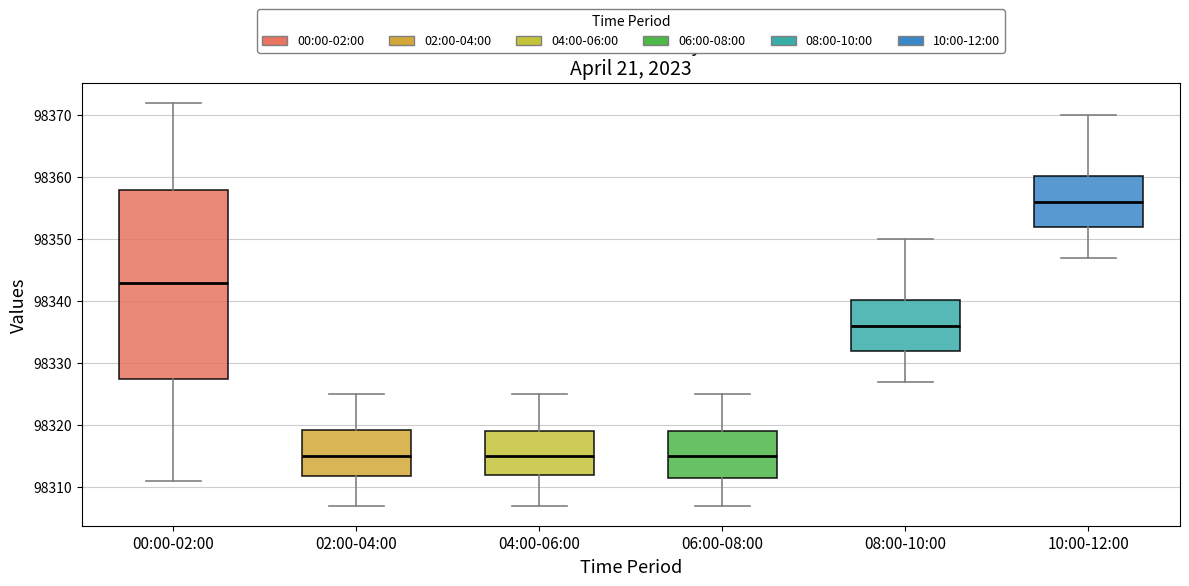

Where does the median line of the box for 00:00-02:00 sit on the y-axis? The values are not printed on the chart, so give them approximately, as read against the axis.

98343